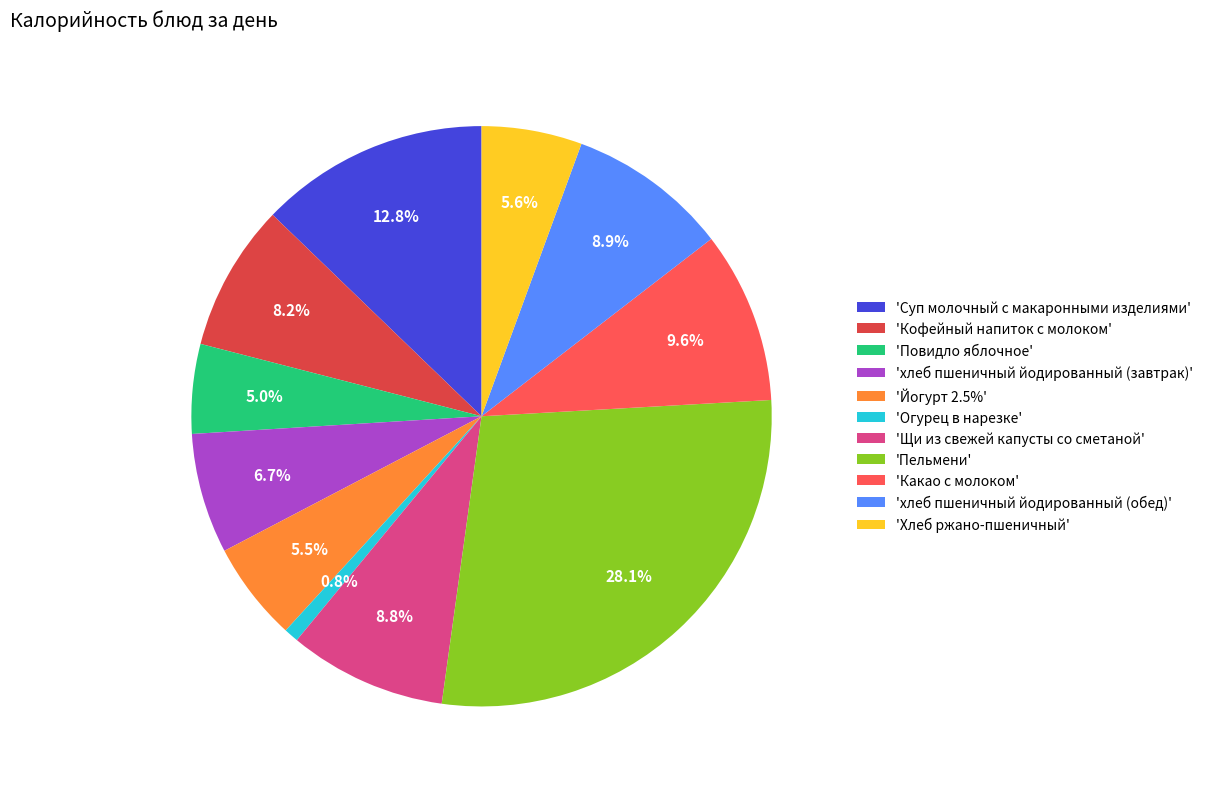

Approximately how many times larger is the value at 'Повидло яблочное' compared to 'Кофейный напиток с молоком'?

0.6